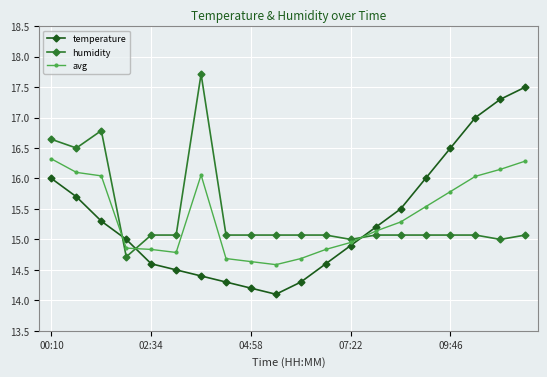

After their last crossing, which series has the higher values: temperature or avg?

temperature